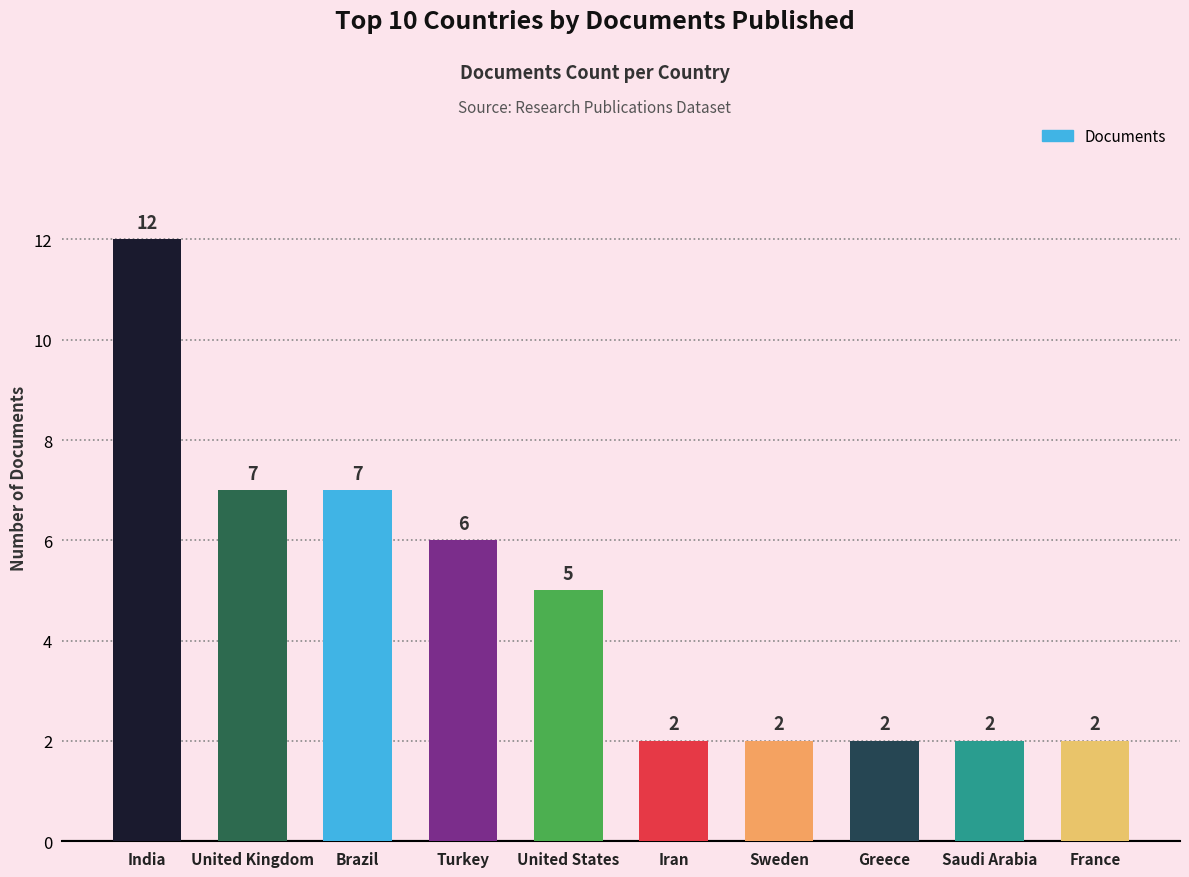

How many data points does each series have?

10